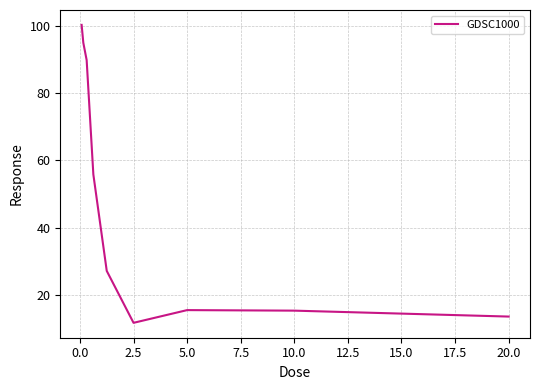

What is the smallest value displayed?

11.7